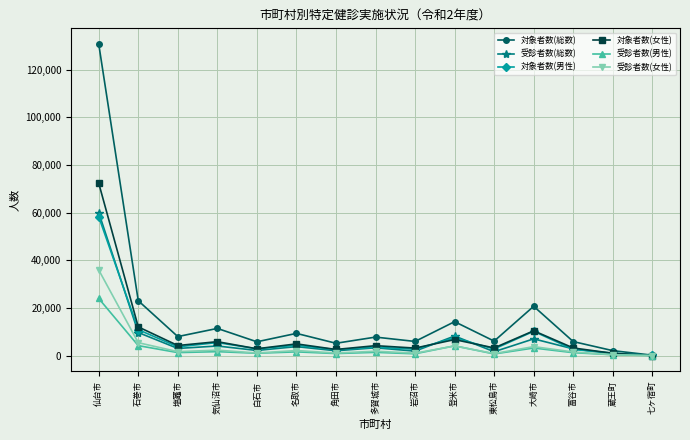

What position from the left is 登米市?

10